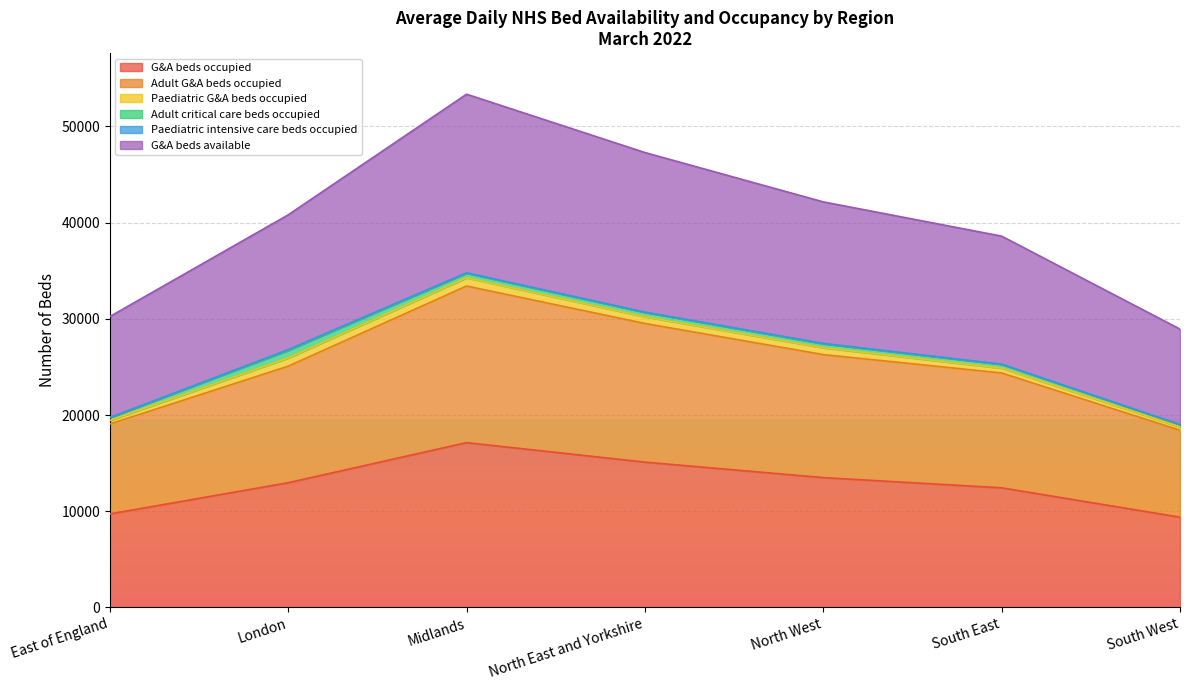

Which series changed the most between North West and South West?

G&A beds available